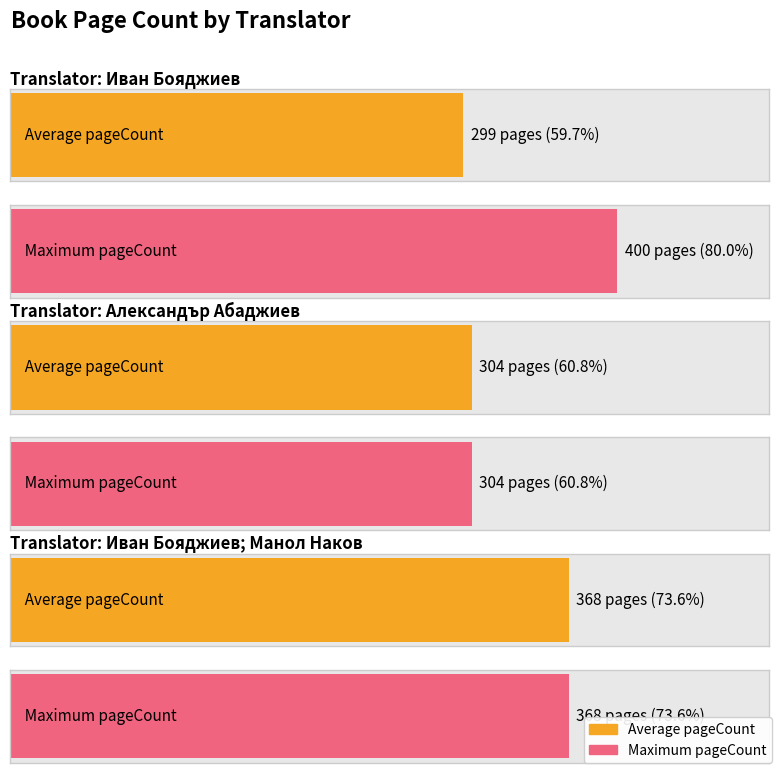

What is the label of the 5th bar from the left?

Иван Бояджиев; Манол Наков